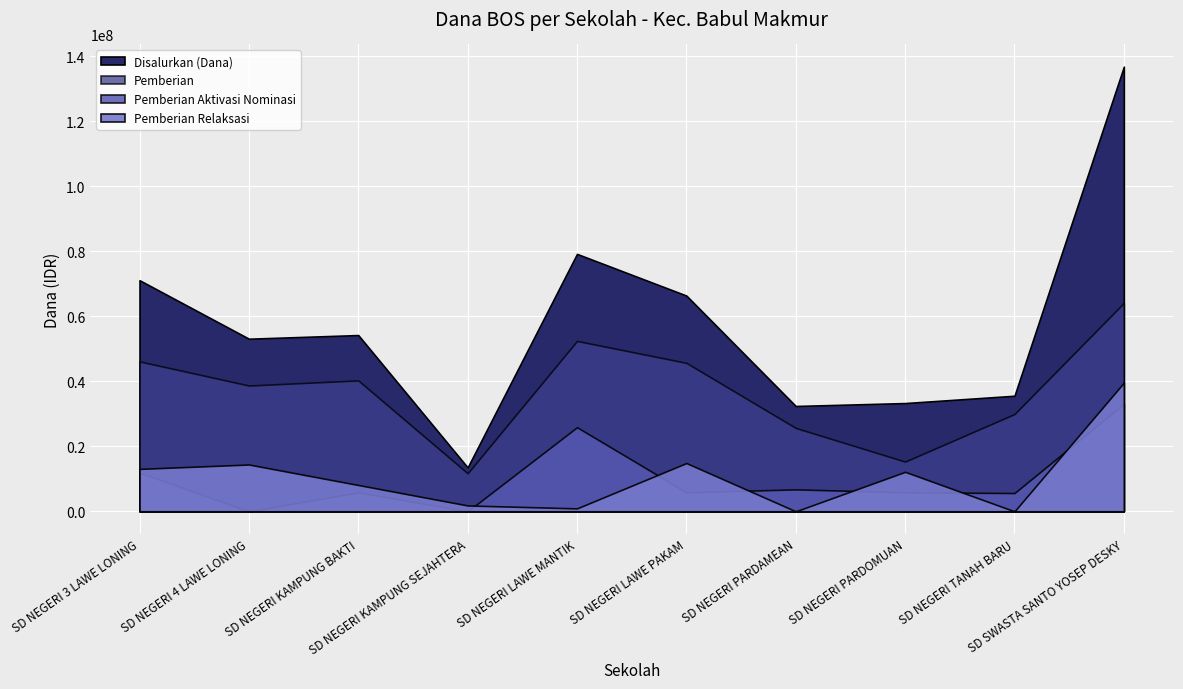

What is the sum of the Disalurkan (Dana) values at SD NEGERI KAMPUNG SEJAHTERA and SD NEGERI PARDOMUAN?

46800000